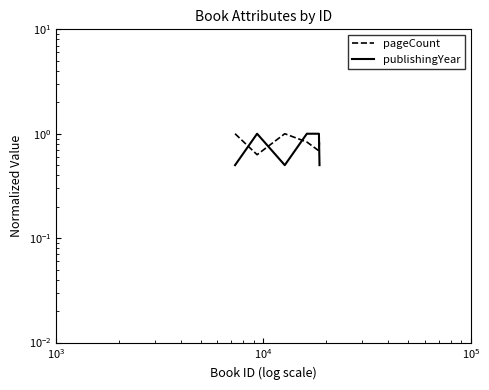

At how many categories does at least one series exceed 0?

6